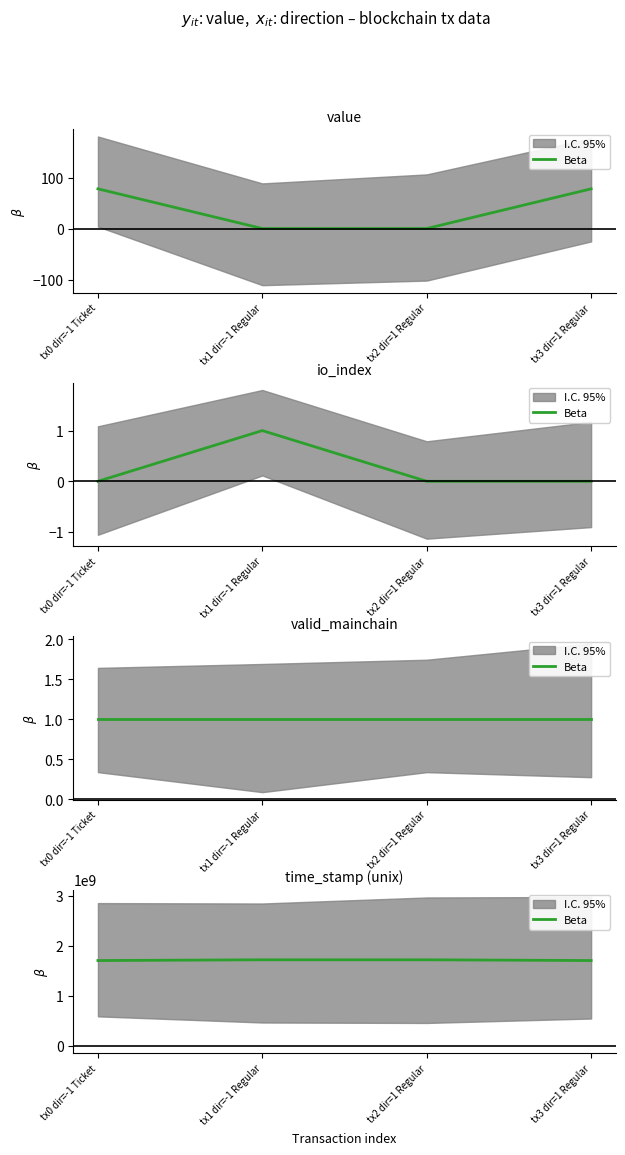

Count the number of values greater than 1718703238.

1